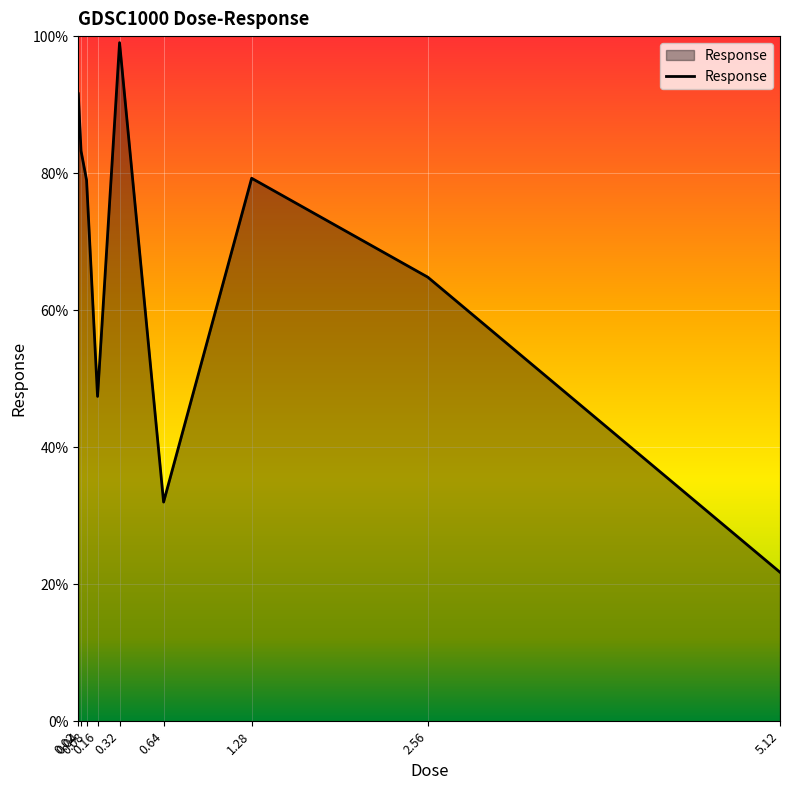

What is the sum of the values at 0.16 and 0.08?

126.4